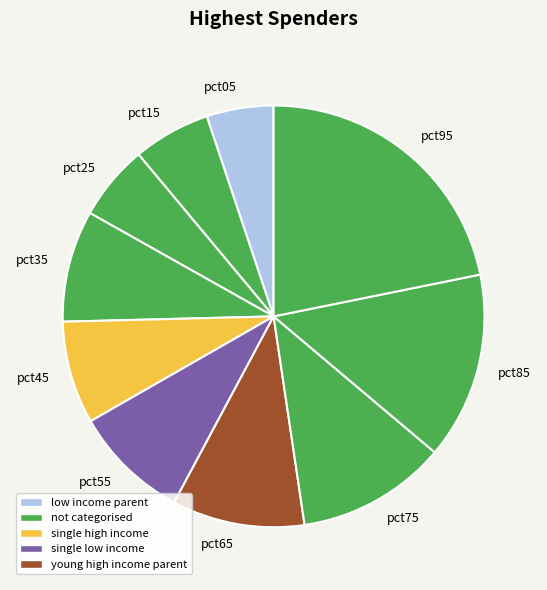

Which has a higher value, pct75 or pct65?

pct75